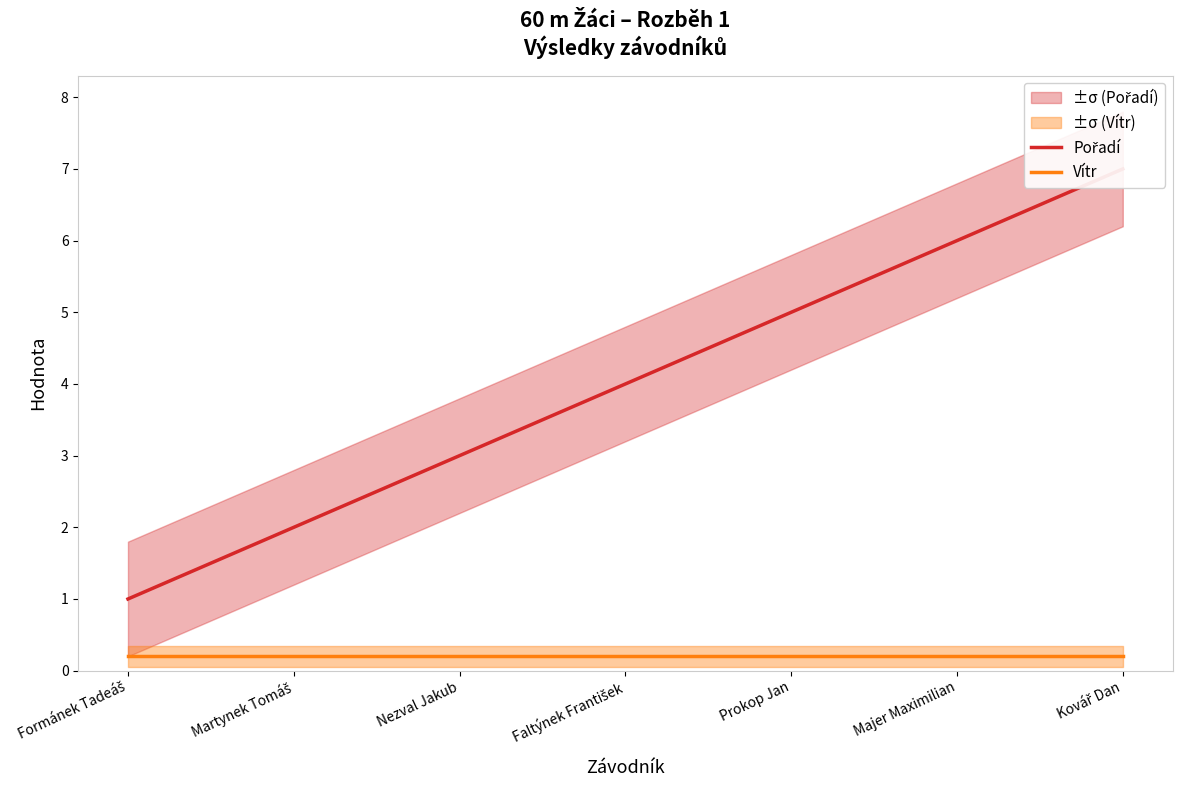

Read the Vítr value at Formánek Tadeáš.

0.2